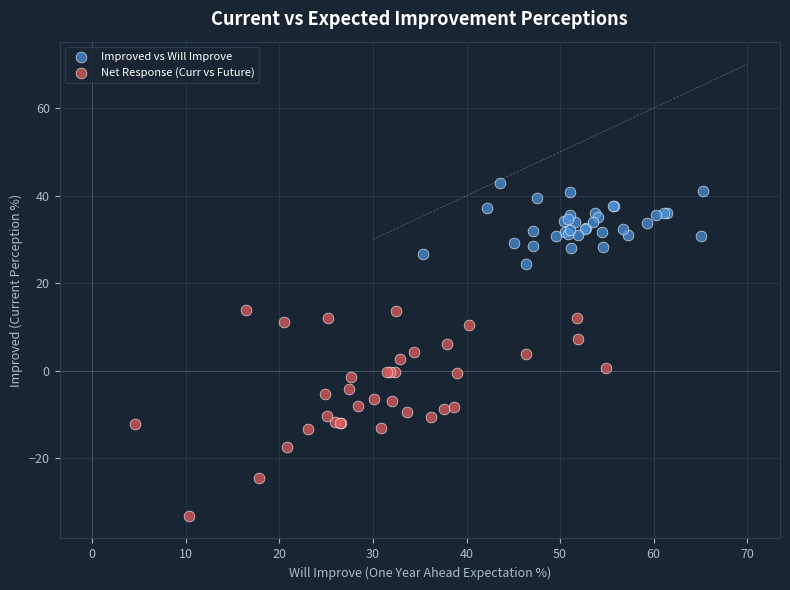

Which series reaches the minimum Y coordinate?

Net Response (Curr vs Future)